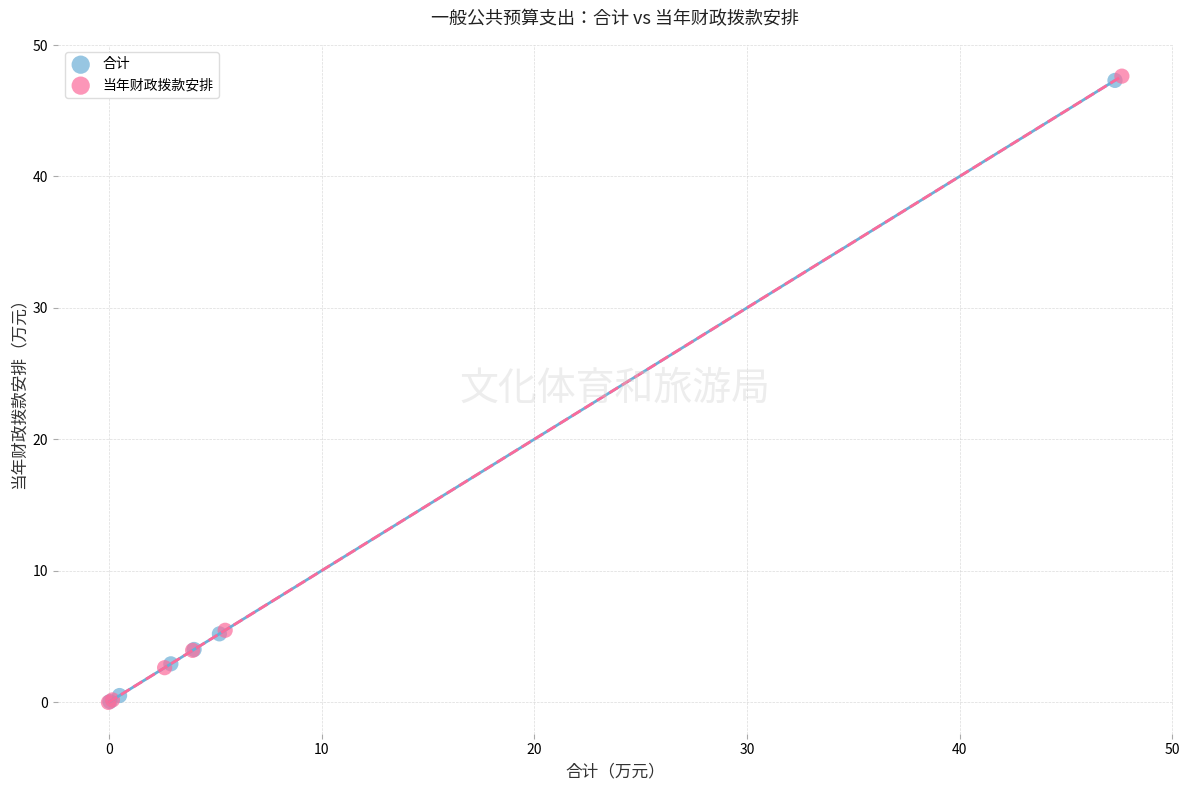

Which series has the largest Y range (max minus min)?

当年财政拨款安排